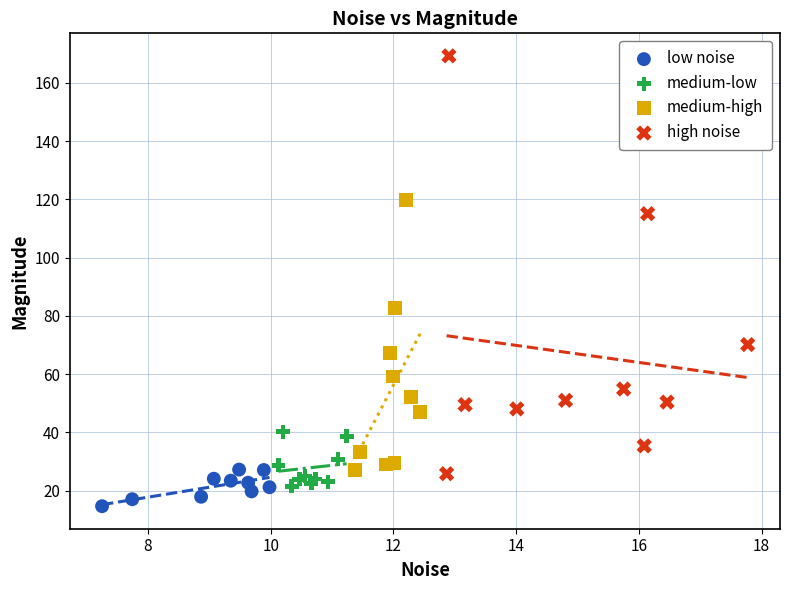

Which series reaches the maximum Y coordinate?

high noise